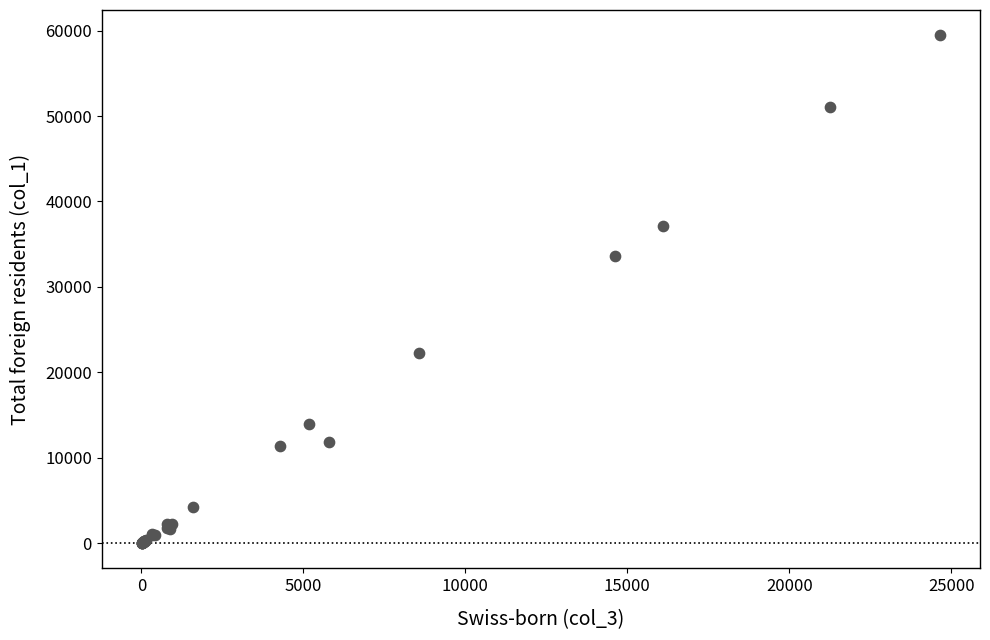

What Y value in the scatter plot is closest to 29731?

33612